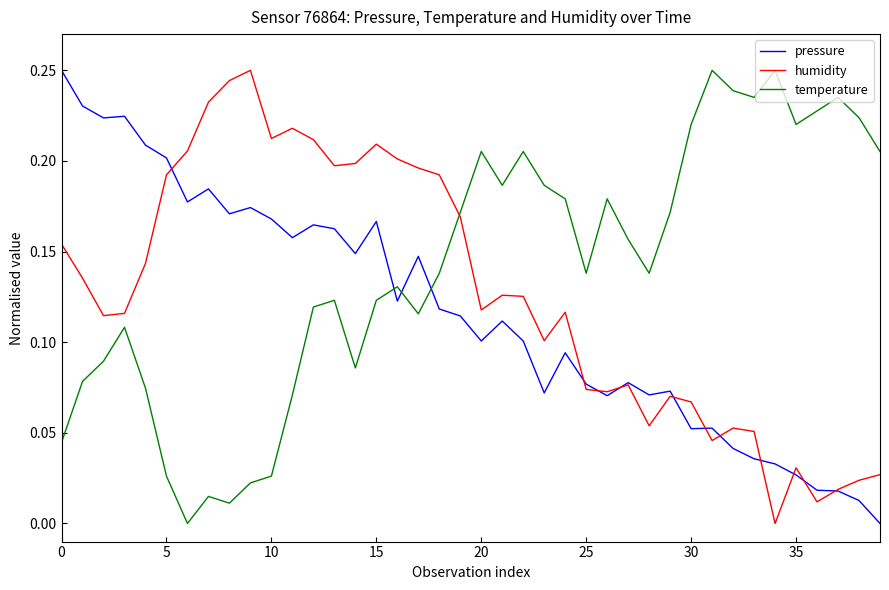

True or false: temperature and pressure cross at least once.

True